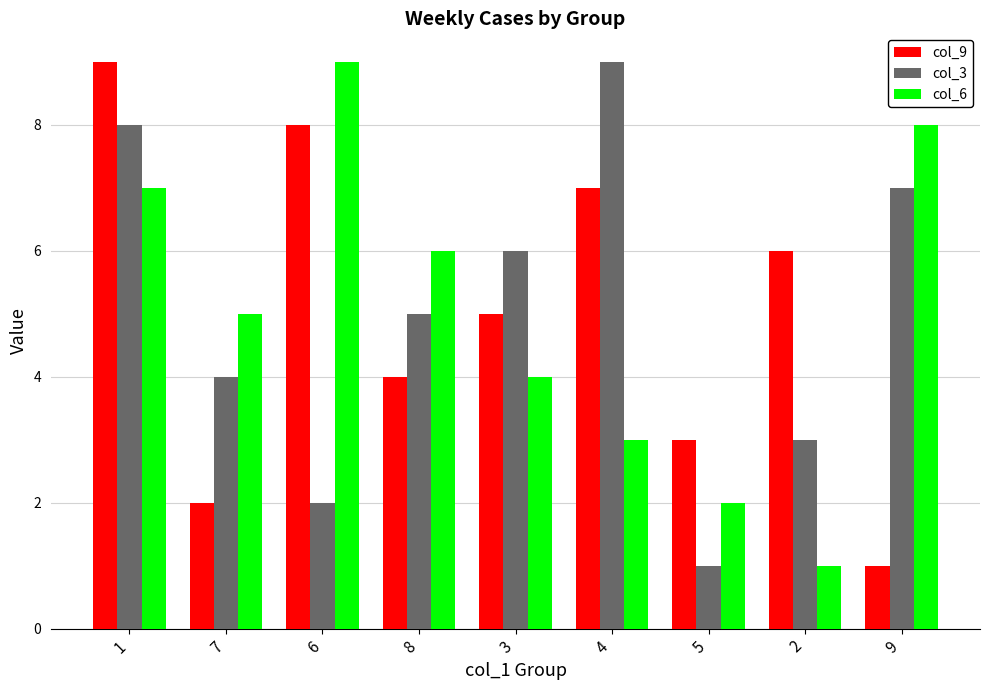

Is the value of col_9 at 4 greater than the value of col_3 at 8?

Yes